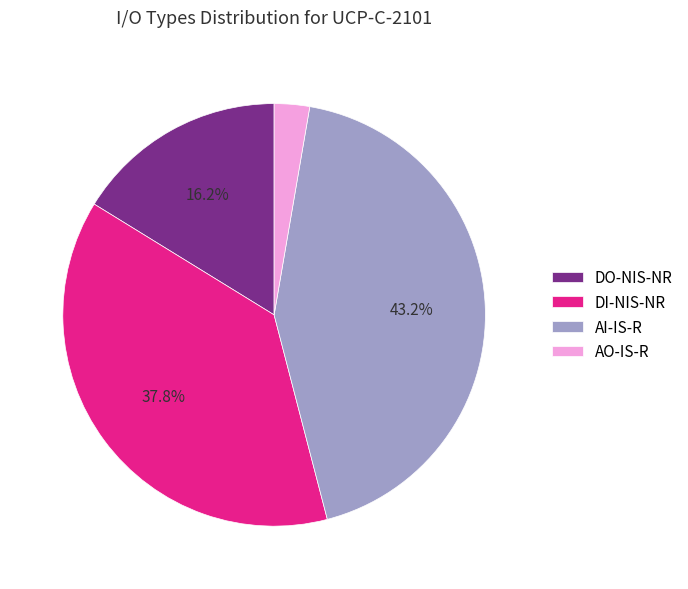

What percentage is NOT represented by AI-IS-R?

56.8%